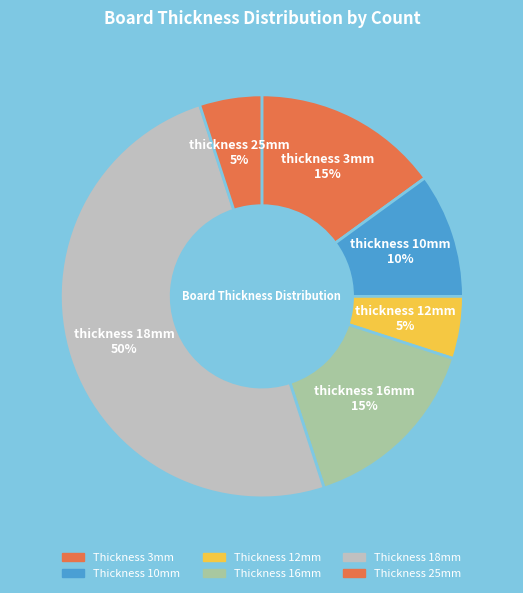

How many slices are in this pie chart?

6